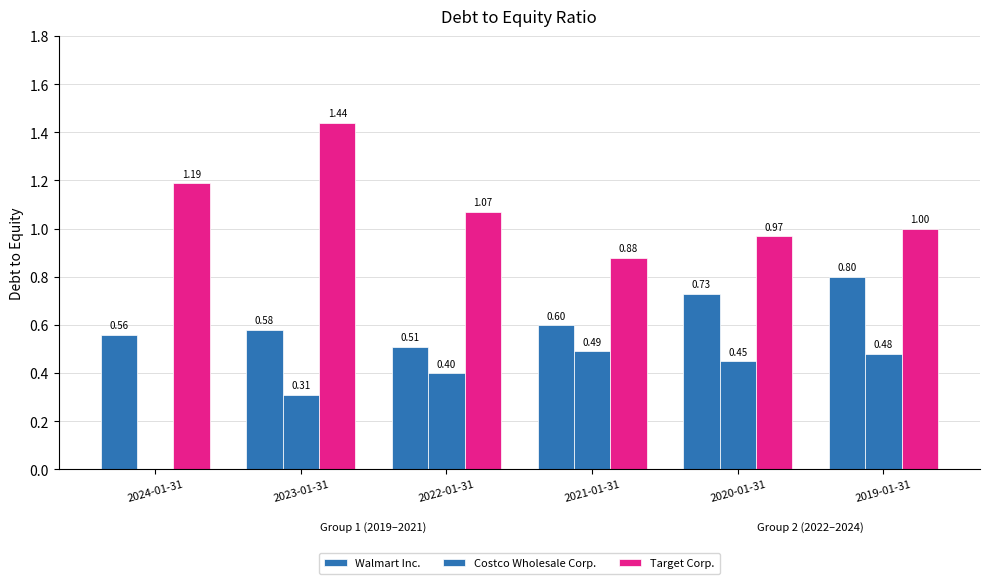

Which series changed the most between 2024-01-31 and 2022-01-31?

Costco Wholesale Corp.